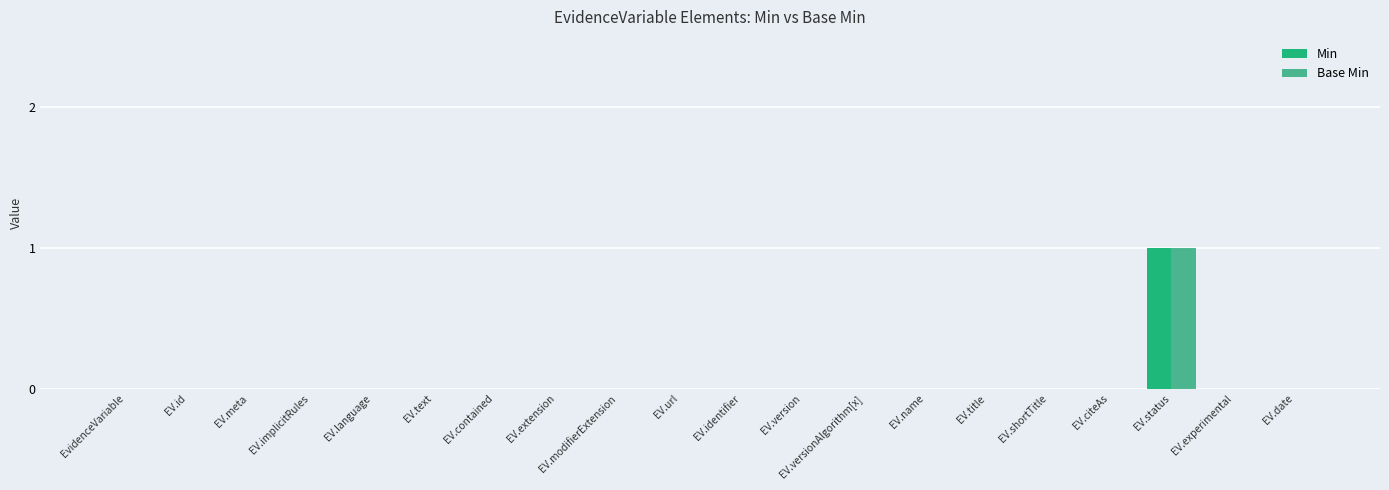

Which label corresponds to the largest value in the chart?

EV.status